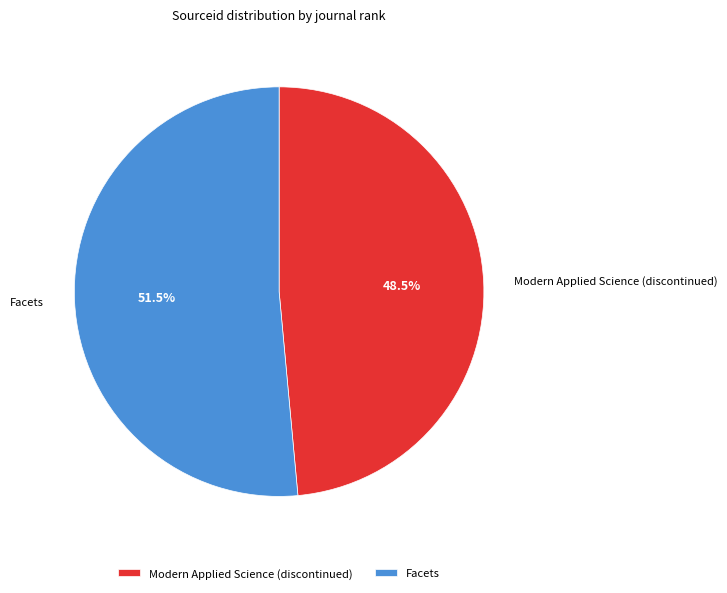

Which has a higher value, Facets or Modern Applied Science (discontinued)?

Facets